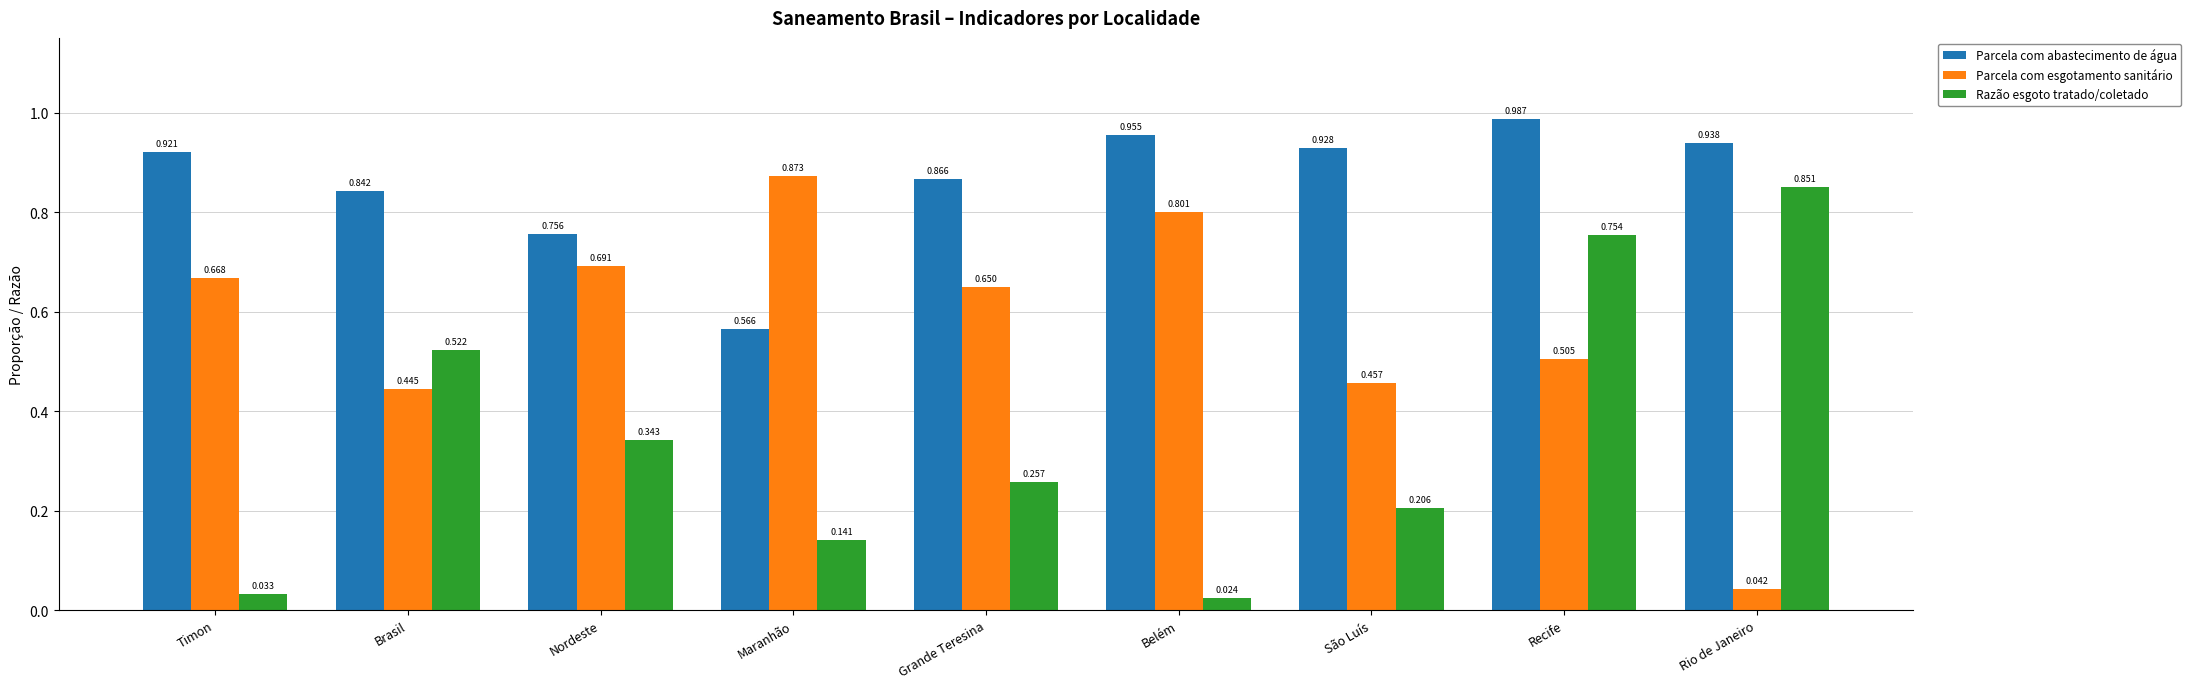

List the series in order of their peak value, lowest first.

Razão esgoto tratado/coletado, Parcela com esgotamento sanitário, Parcela com abastecimento de água